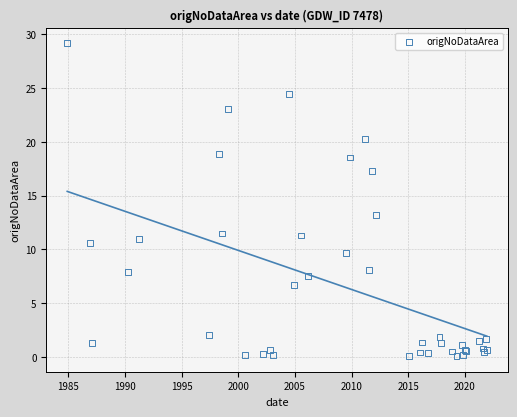

What Y value in the scatter plot is closest to 14?

13.2